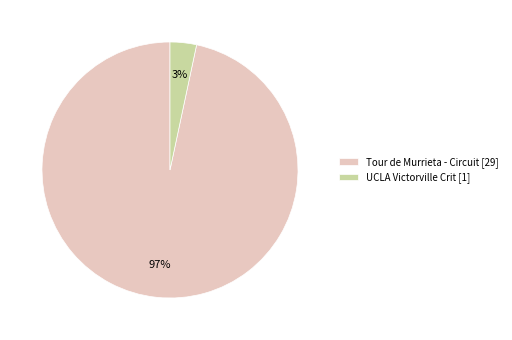

Is it true that Tour de Murrieta - Circuit is 97% of the pie?

True